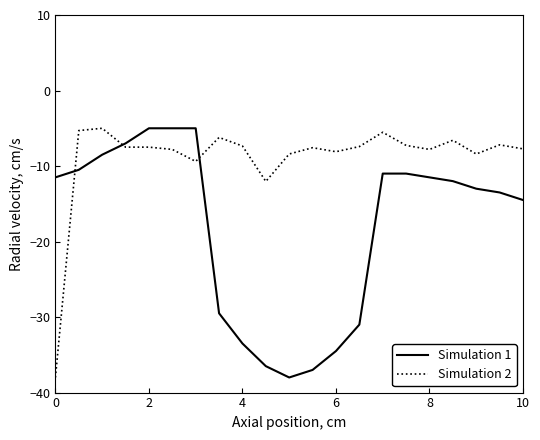

What is the minimum value for Simulation 2?

-38.0